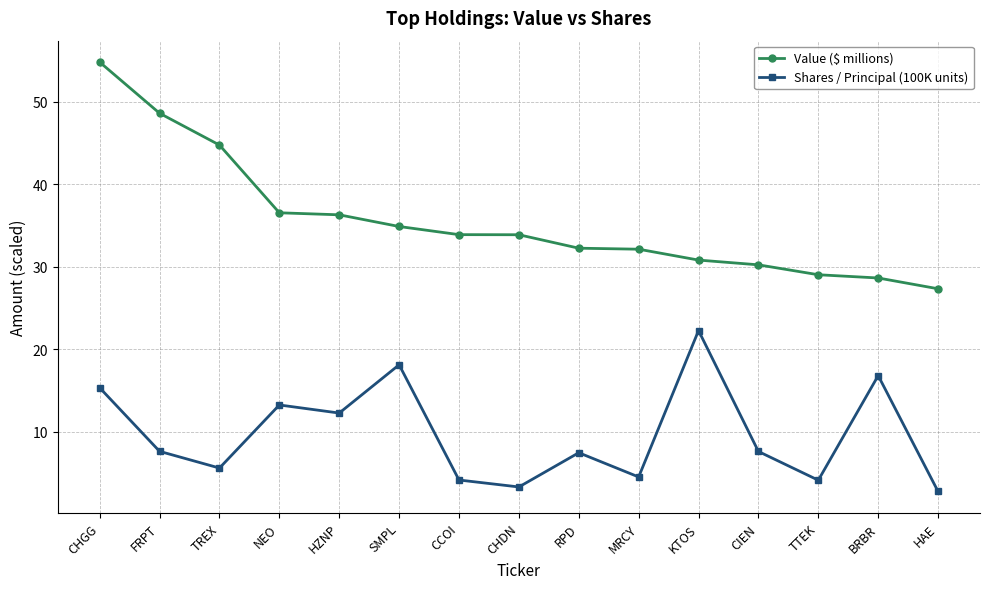

At which category is the sum across all series the highest?

CHGG